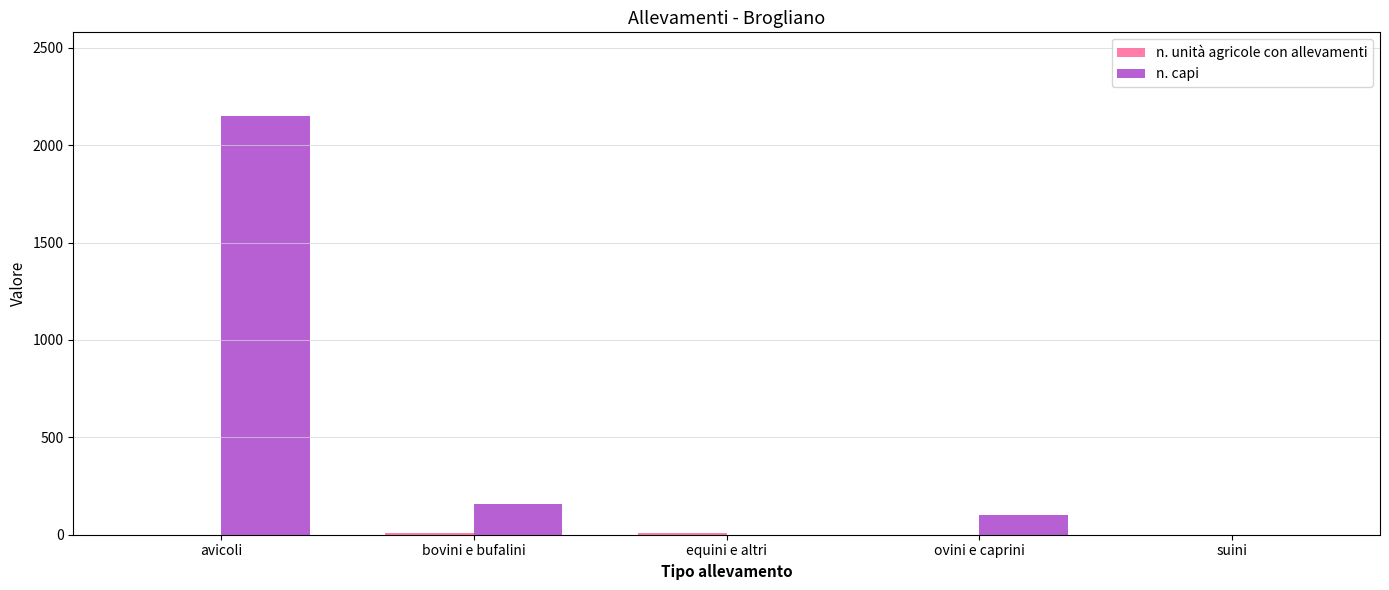

Which label corresponds to the largest value in the chart?

avicoli